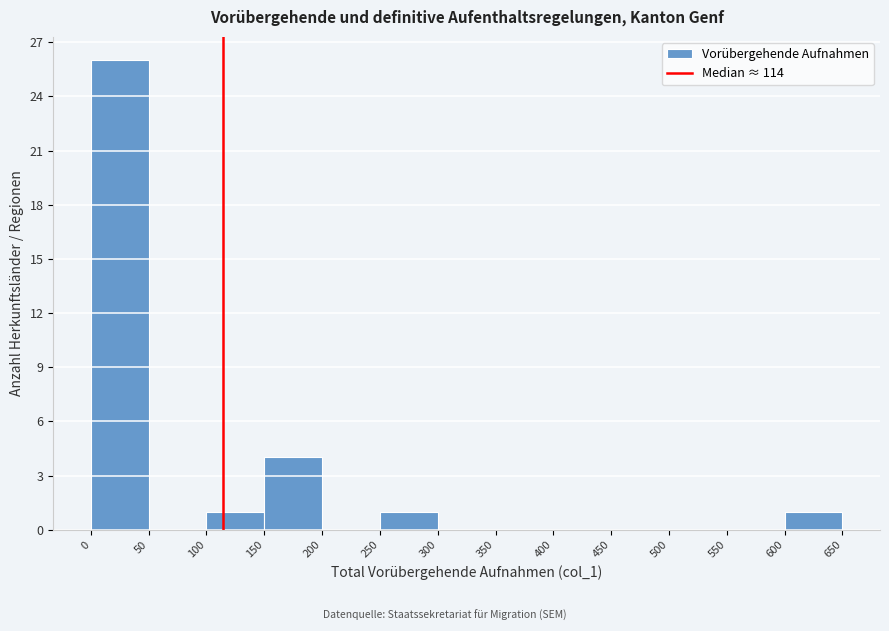

Which range on the x-axis has the tallest bar?

0 to 50